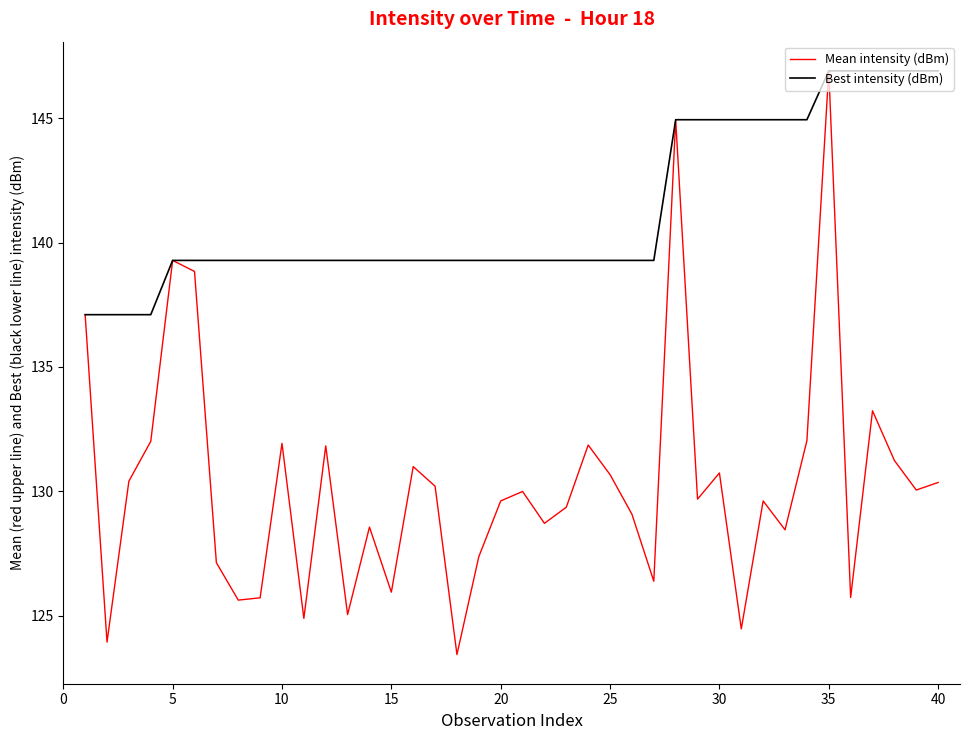

Which series has the largest total across all categories?

Best intensity (dBm)